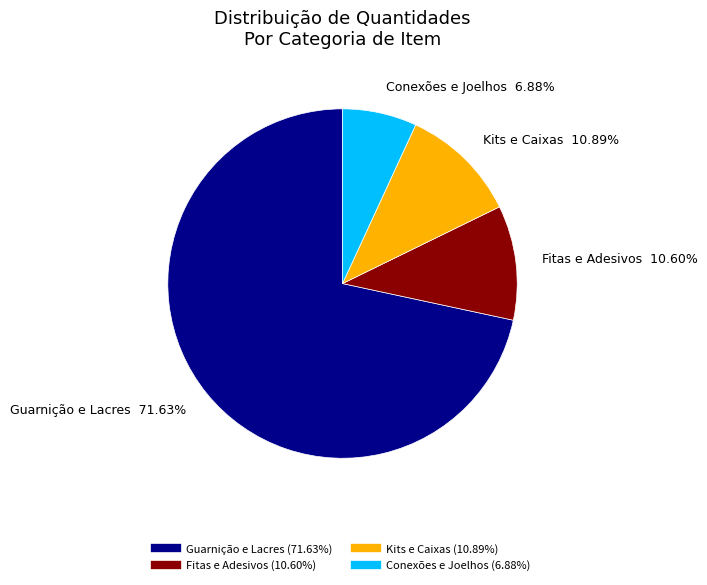

Is there any slice that represents more than half of the pie?

Yes